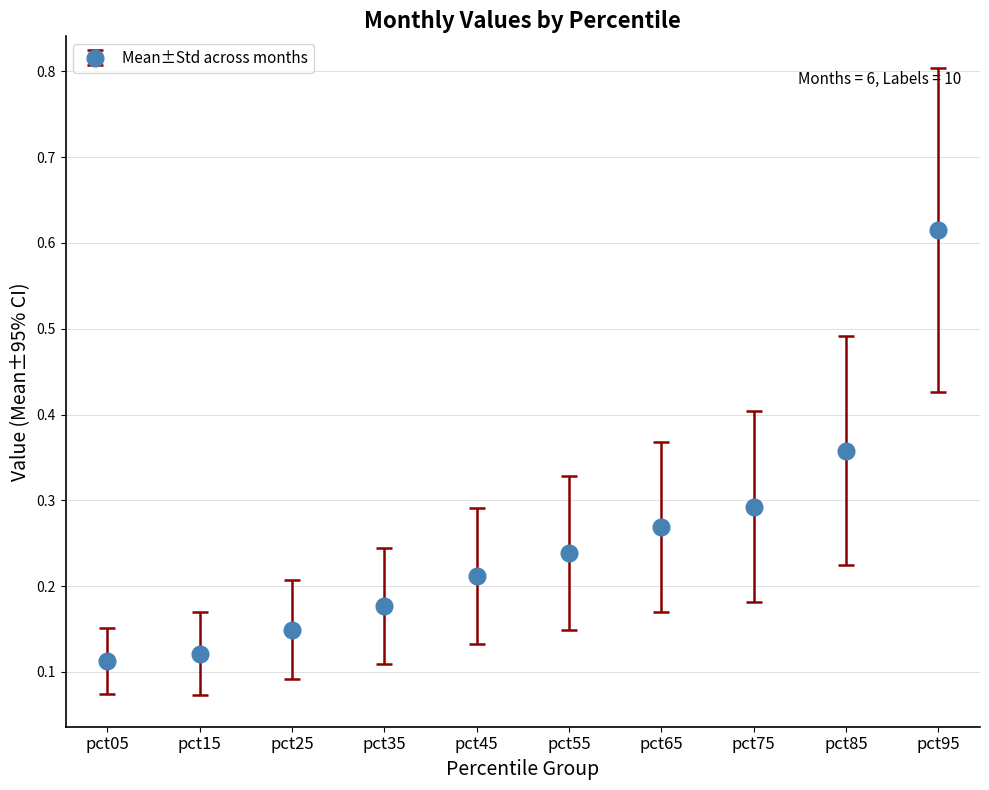

Which label corresponds to the largest value in the chart?

pct95